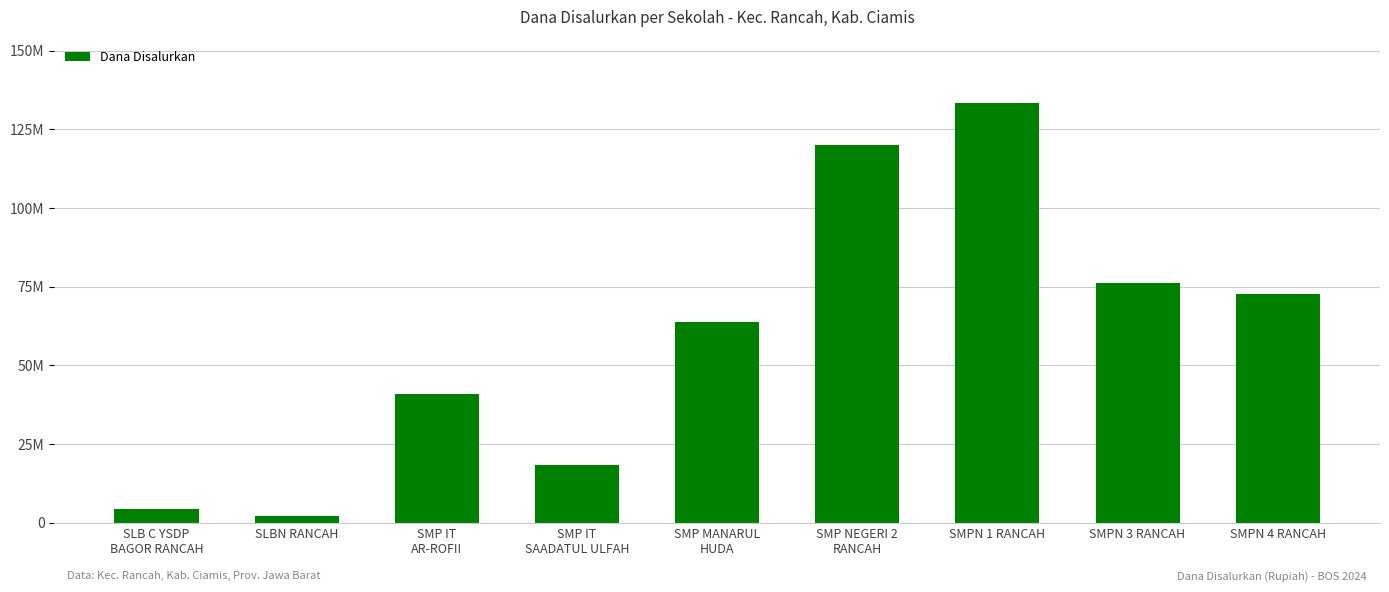

What is the difference between the values at SMP NEGERI 2
RANCAH and SMPN 1 RANCAH?

13500000